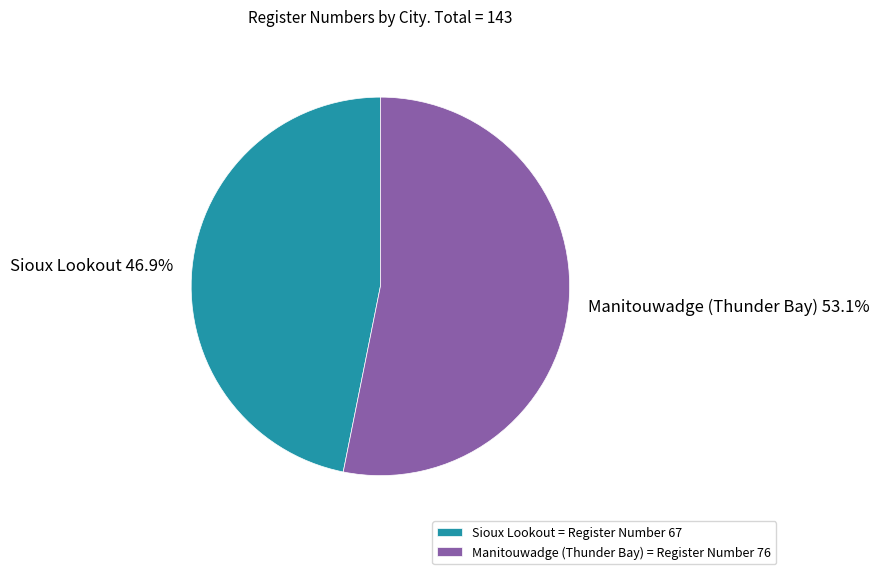

Which slice is the largest?

Manitouwadge (Thunder Bay)